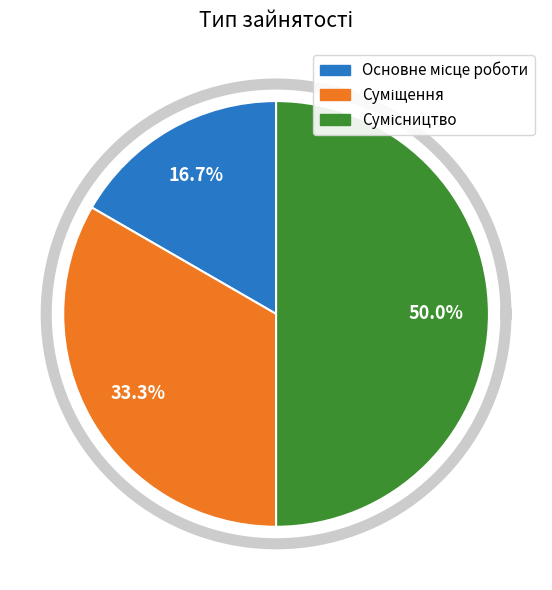

To the nearest percent, what percentage of the pie is Основне місце роботи?

17%